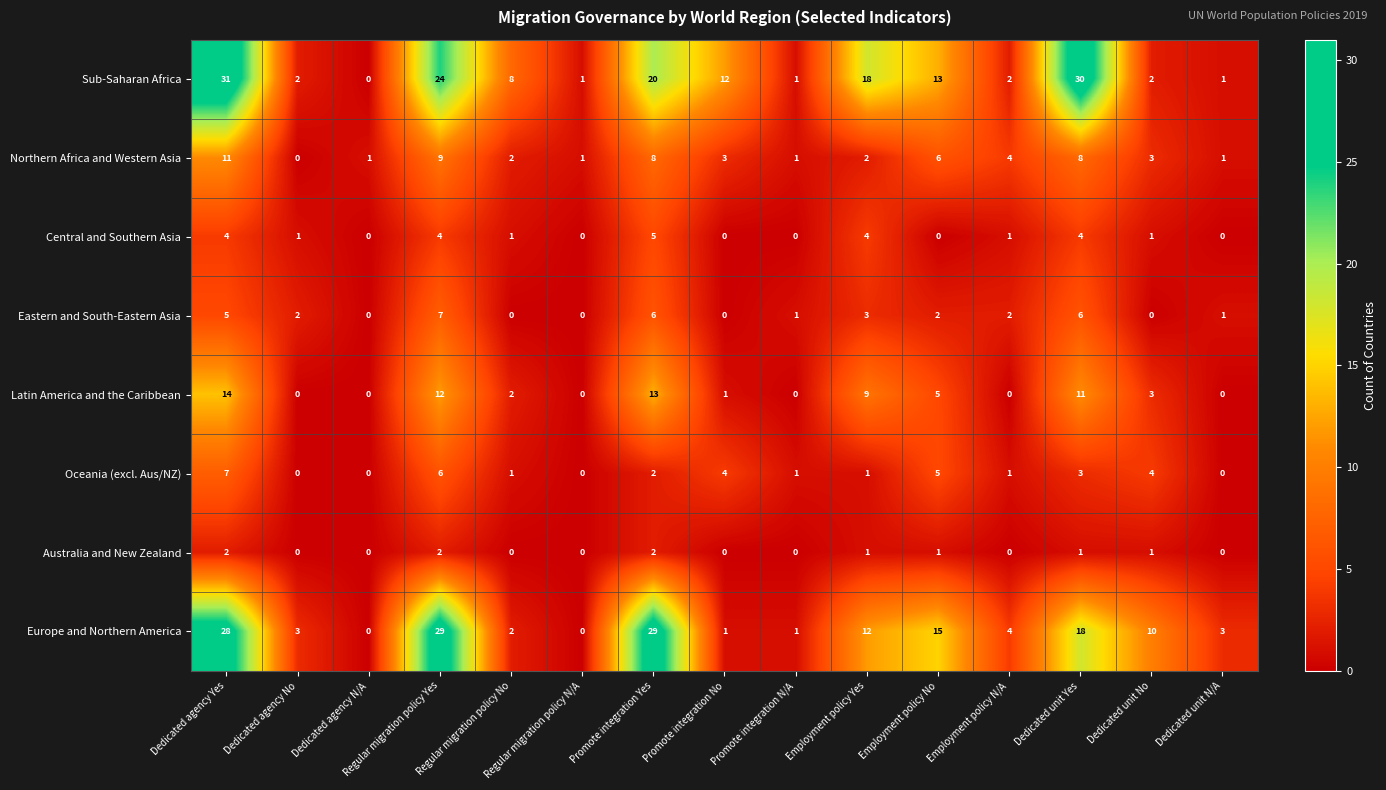

What is the total value across all series at Regular migration policy N/A?

2